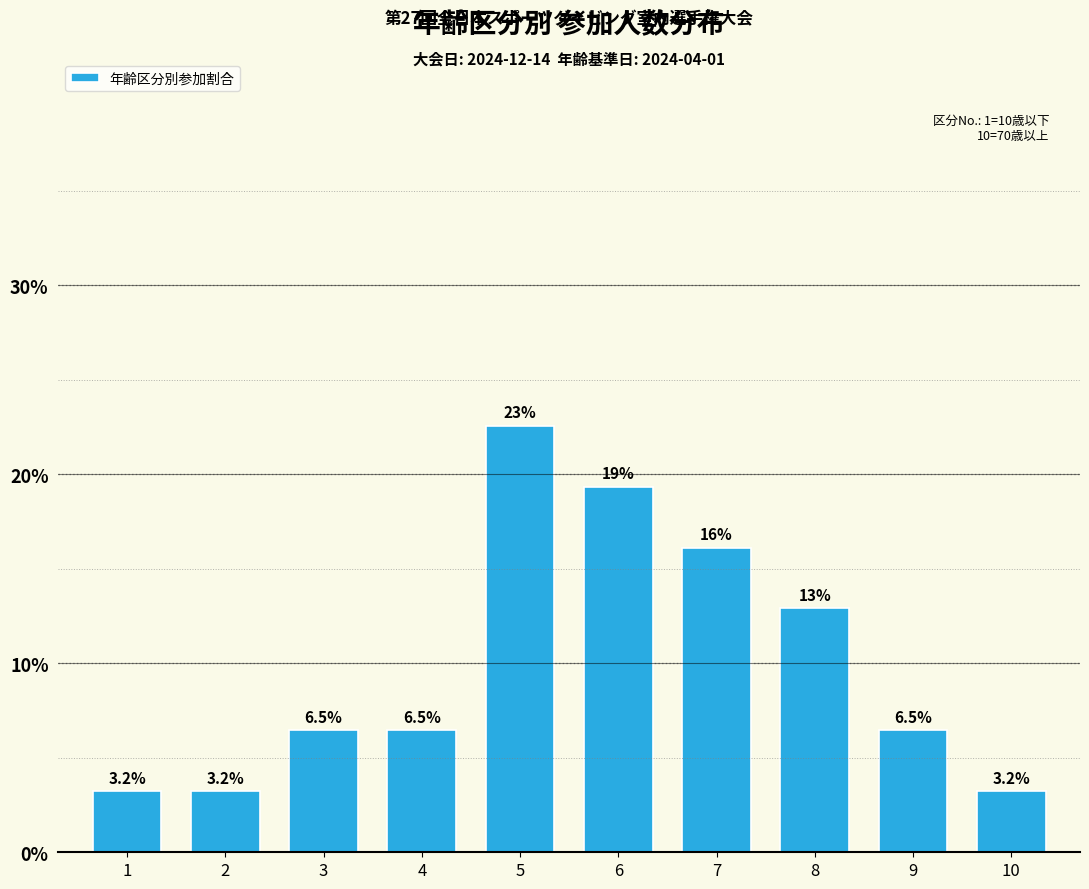

Reading left to right, what are all the values shown in this chart?

3.2	3.2	6.5	6.5	22.6	19.4	16.1	12.9	6.5	3.2